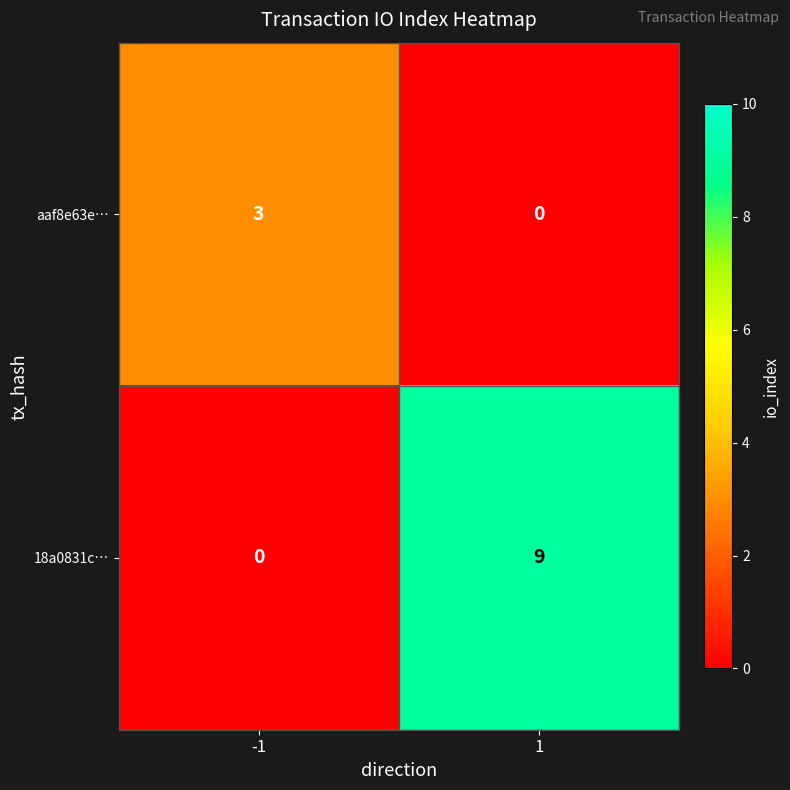

Rank the categories by 18a0831c… value from highest to lowest.

1, -1